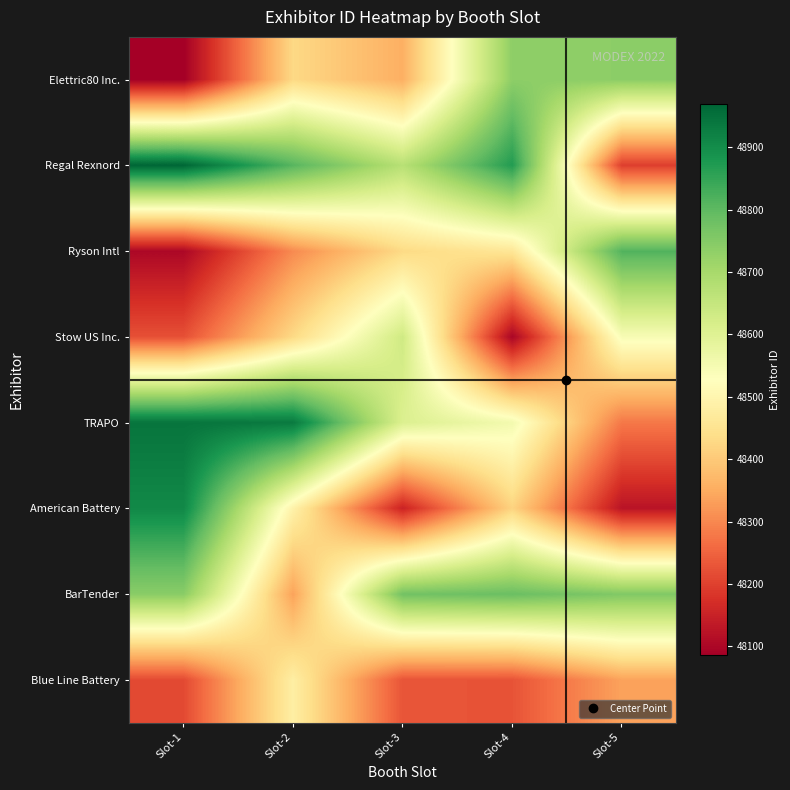

Which series has the widest spread of values?

American Battery